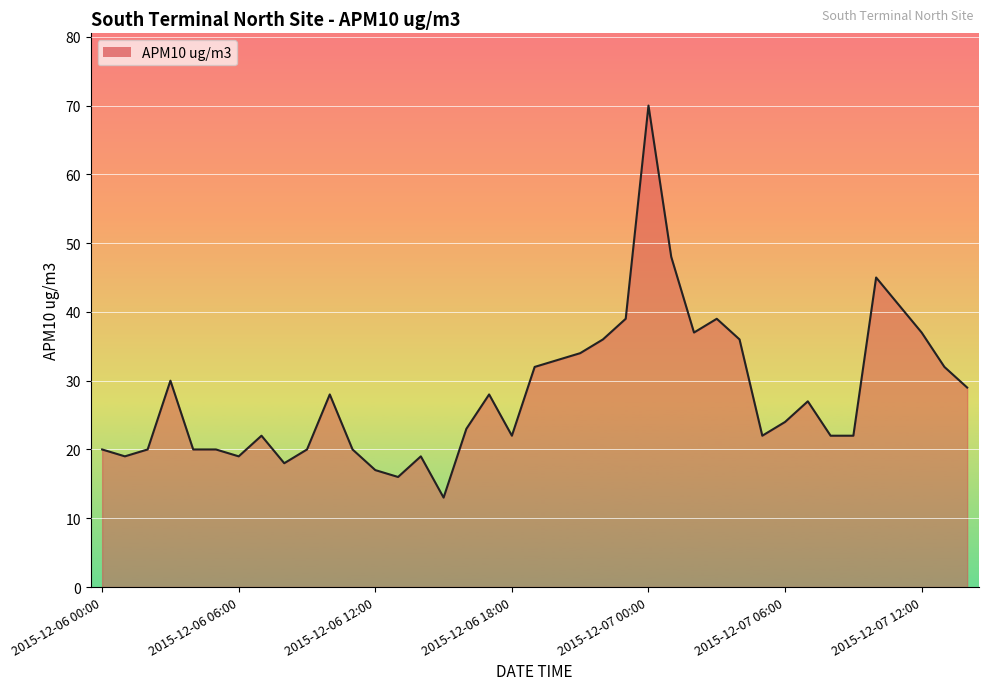

What is the greatest value displayed?

70